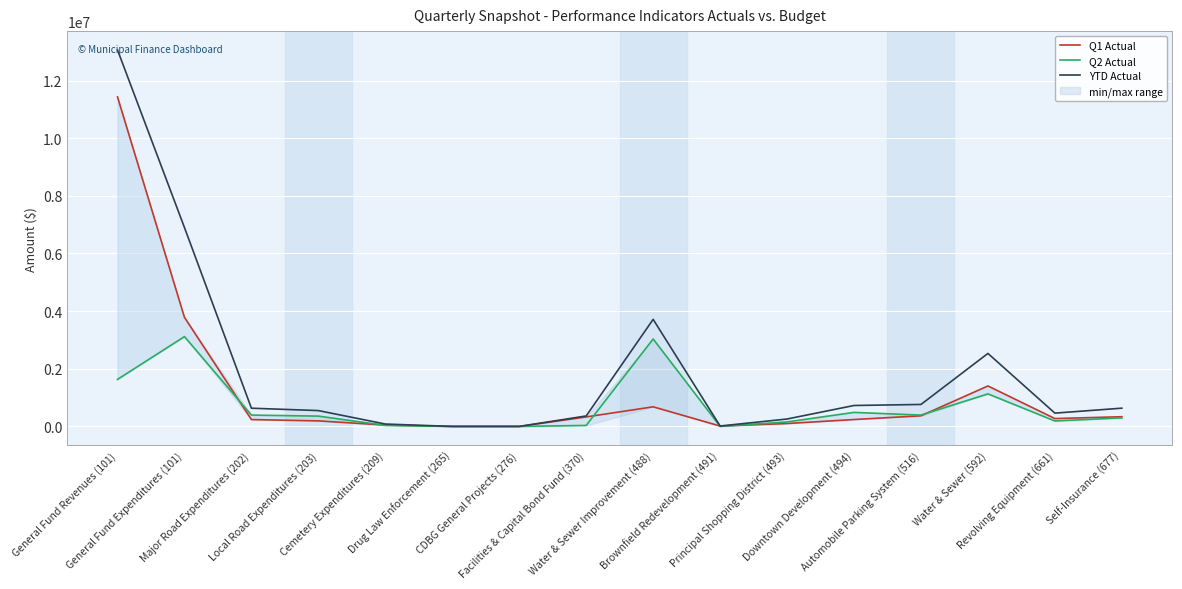

The Q1 Actual series shows 566125.7 at Automobile Parking System (516). True or false?

False